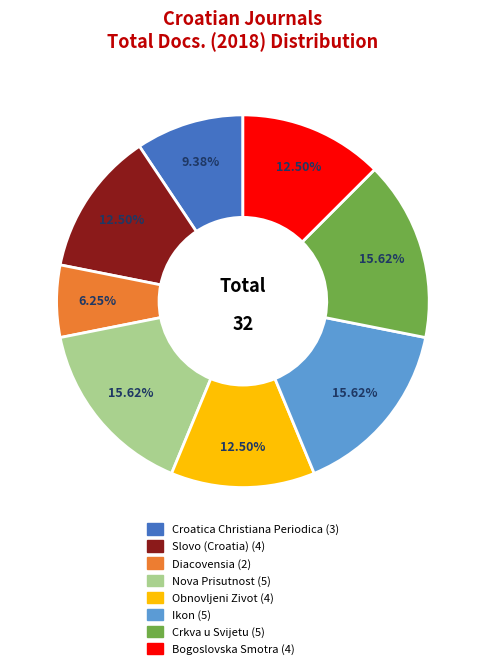

Is there a majority slice in this chart?

No